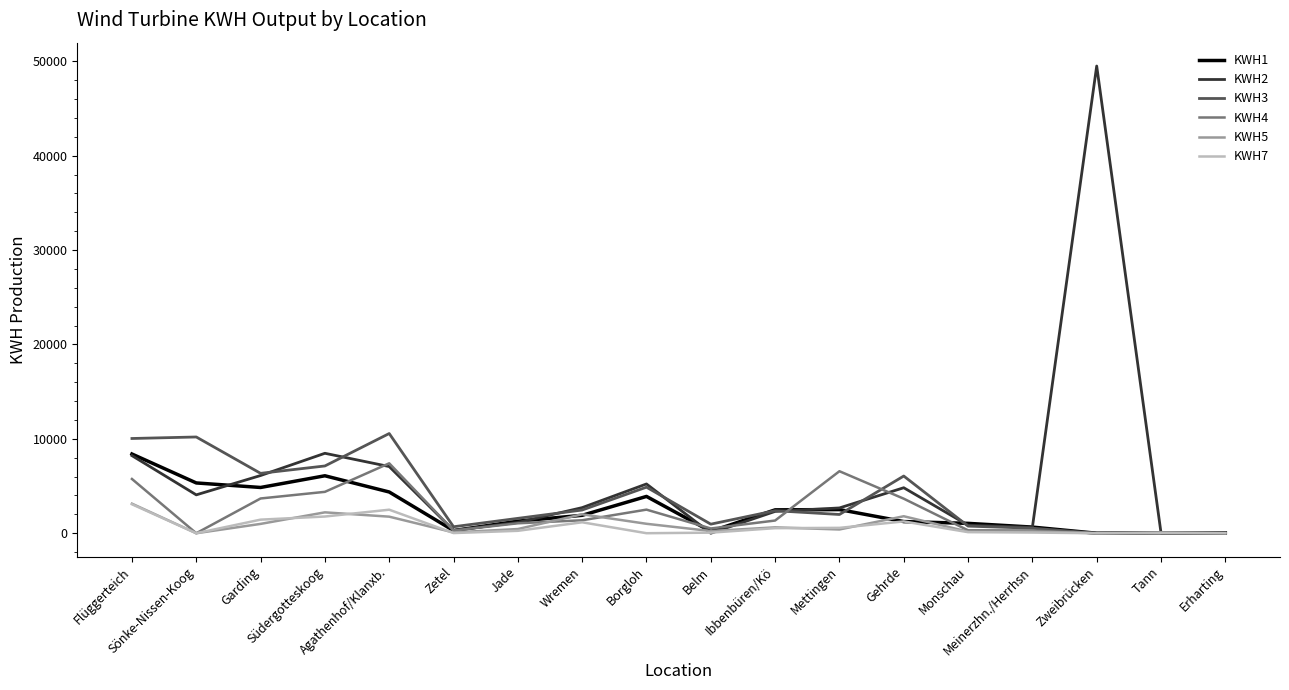

Which series has the widest spread of values?

KWH2